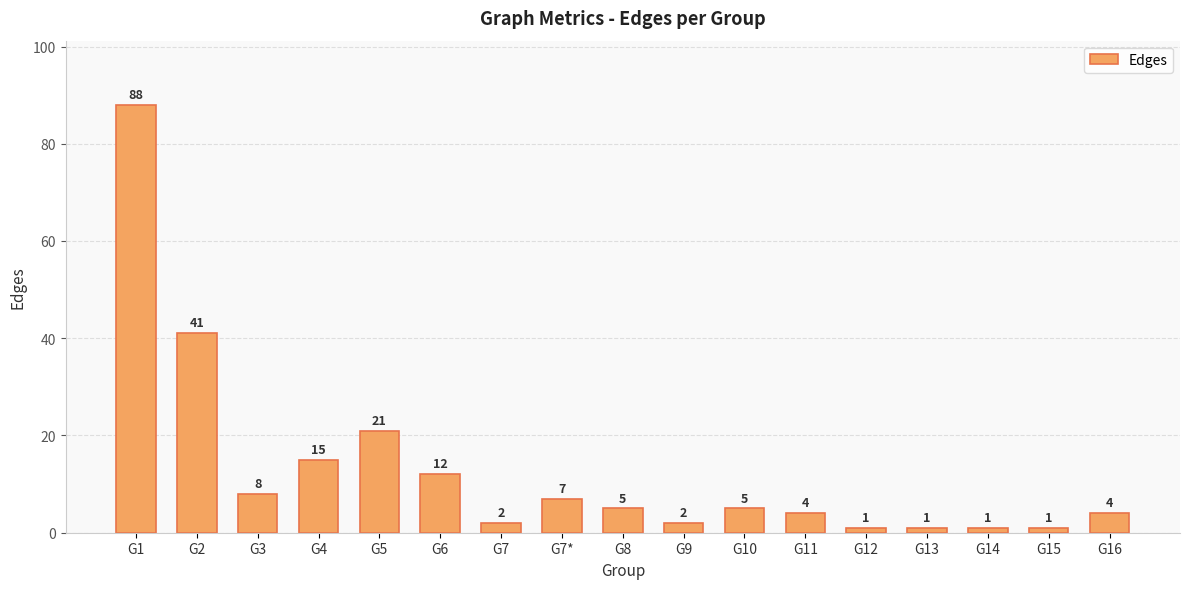

The chart shows a value of 1 at G13. True or false?

True